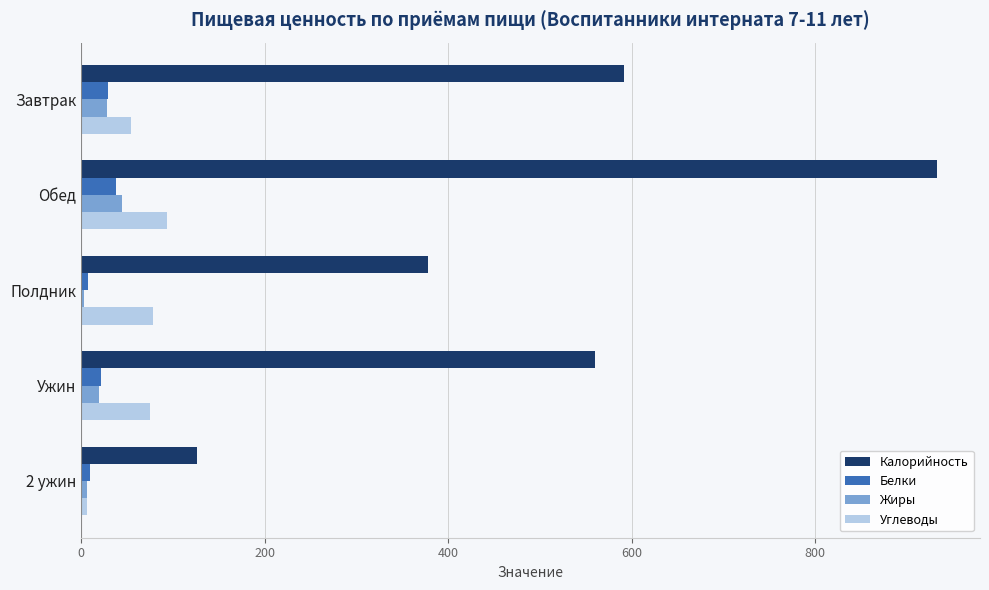

Is it true that Углеводы equals 78.5 at Полдник?

True